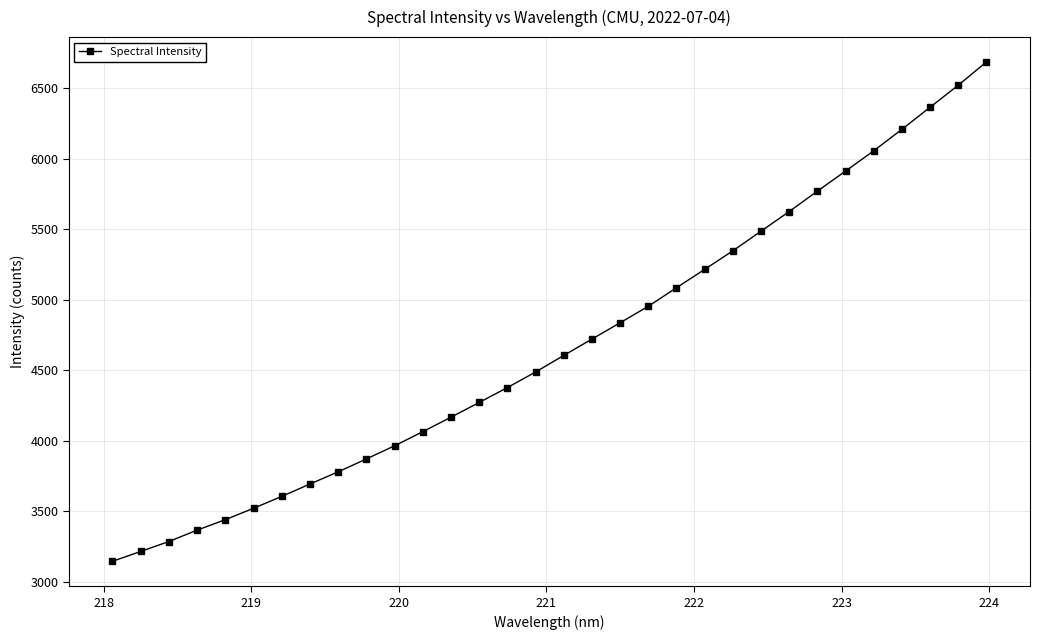

What is the maximum value shown in the chart?

6685.6